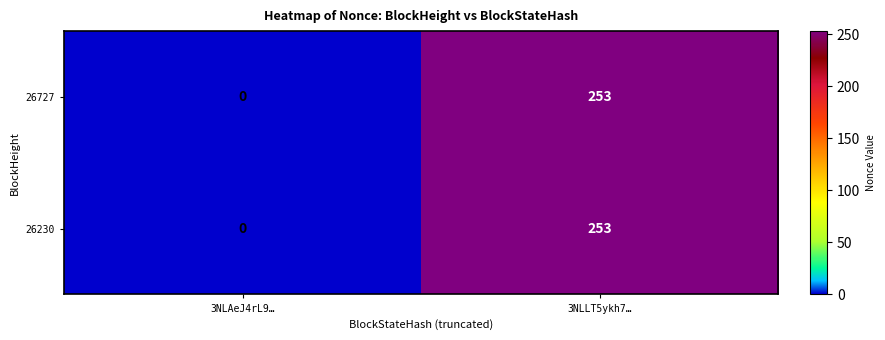

At which category is the sum across all series the highest?

3NLLT5ykh7…